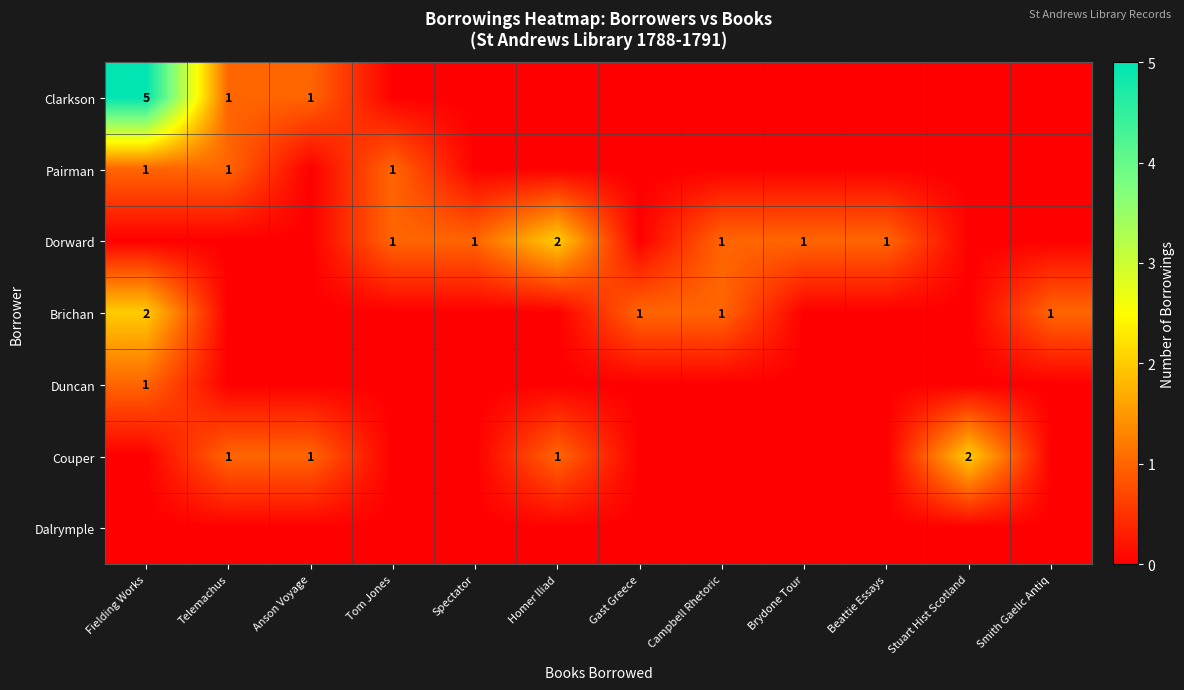

What is the maximum value shown in the chart?

5